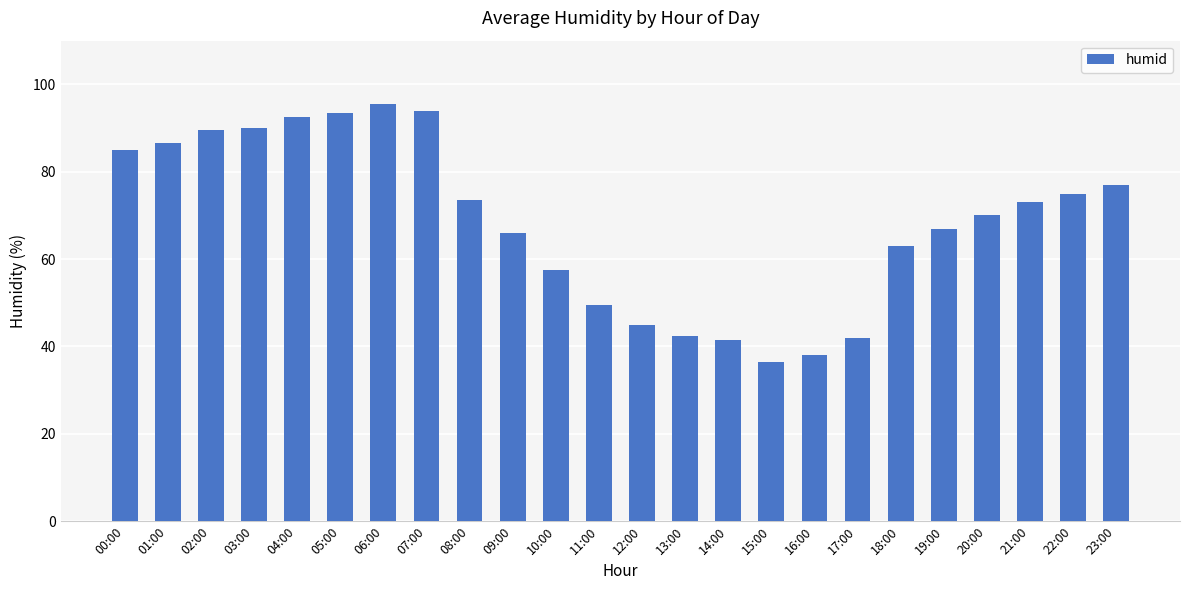

At which category does the chart reach its peak across all series?

06:00